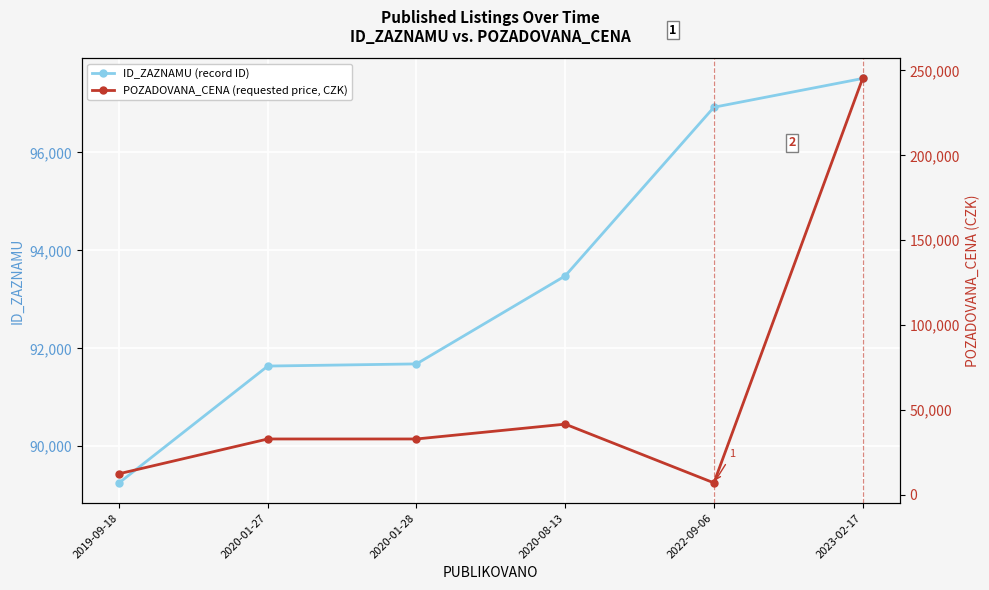

Where do ID_ZAZNAMU and POZADOVANA_CENA first cross each other?

2022-09-06 and 2023-02-17